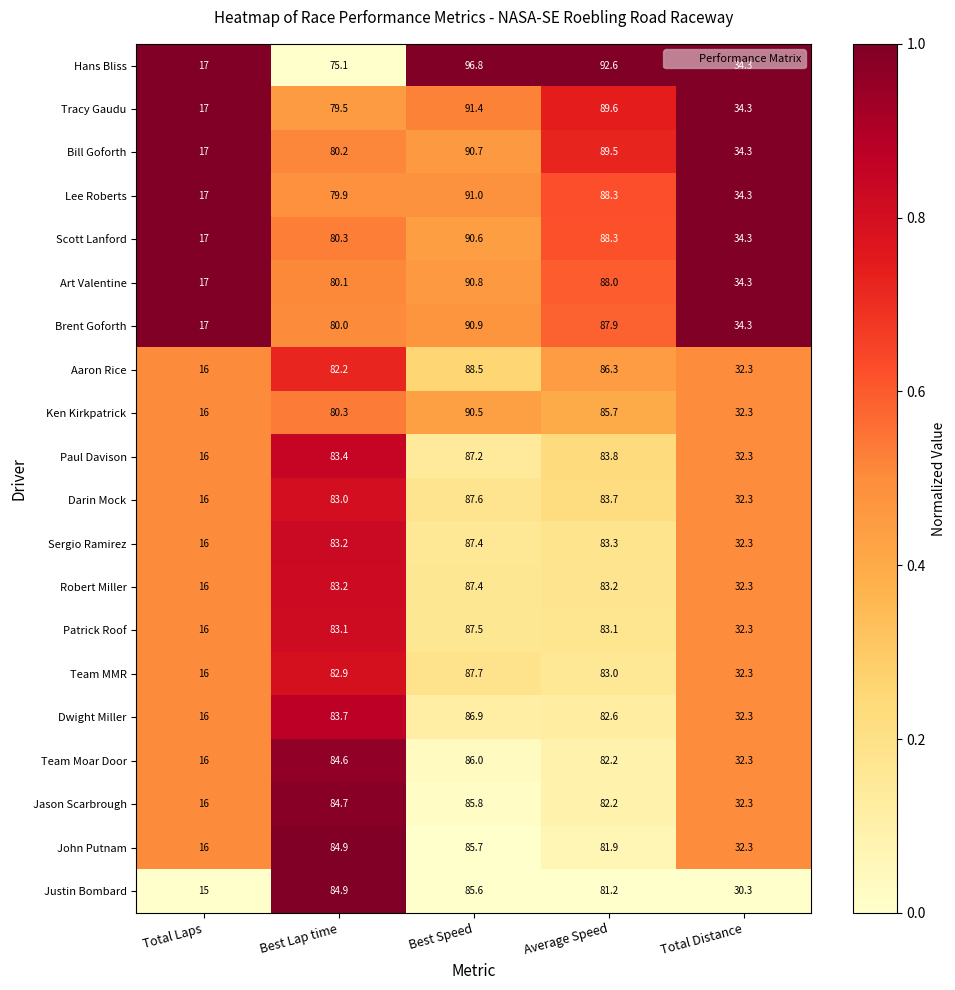

What is the maximum value shown in the chart?

96.8